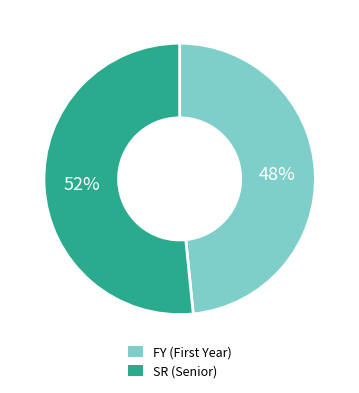

Between FY and SR, which is larger?

SR